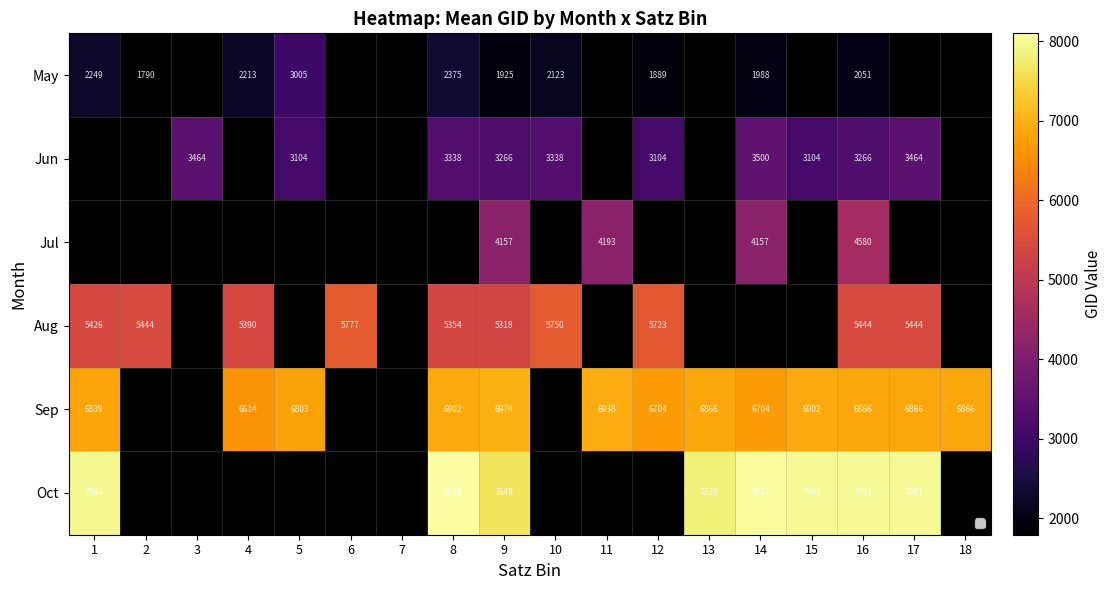

What is the difference between the Aug values at 16 and 10?

306